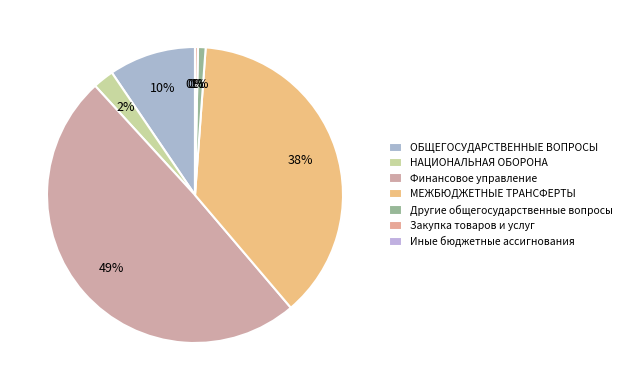

Between МЕЖБЮДЖЕТНЫЕ ТРАНСФЕРТЫ and ОБЩЕГОСУДАРСТВЕННЫЕ ВОПРОСЫ, which is larger?

МЕЖБЮДЖЕТНЫЕ ТРАНСФЕРТЫ